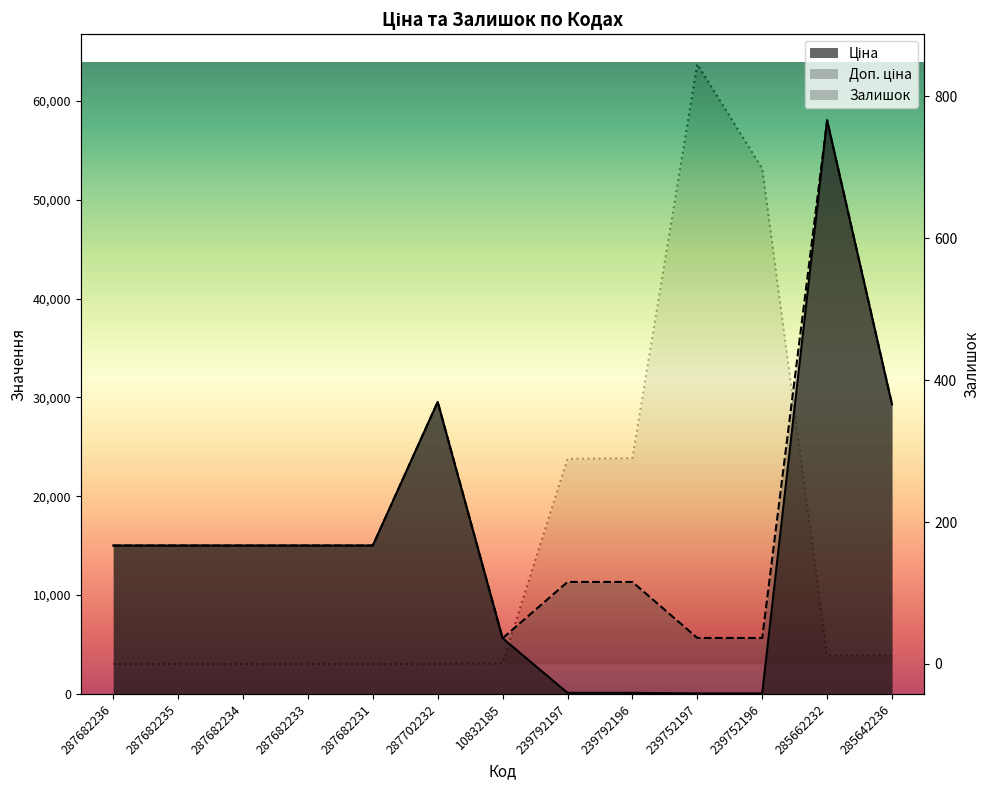

What is the sum of all Доп. ціна values?

231614.9